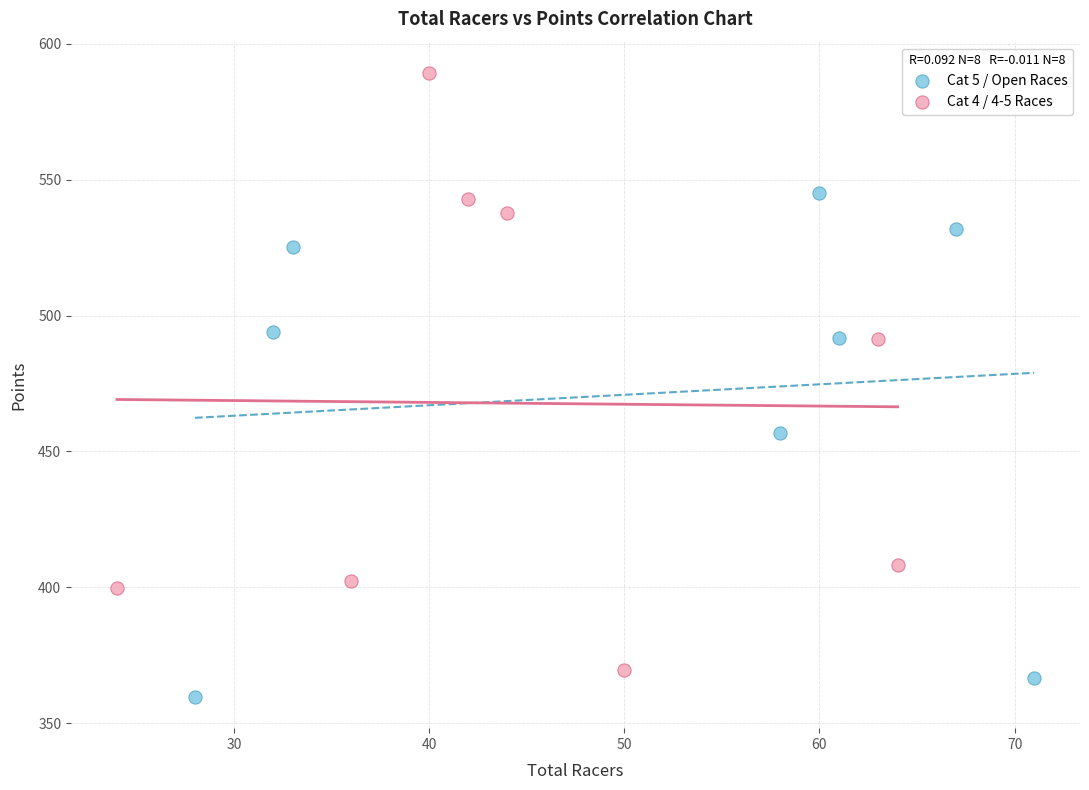

Which series has the largest Y range (max minus min)?

Cat 4 / 4-5 Races